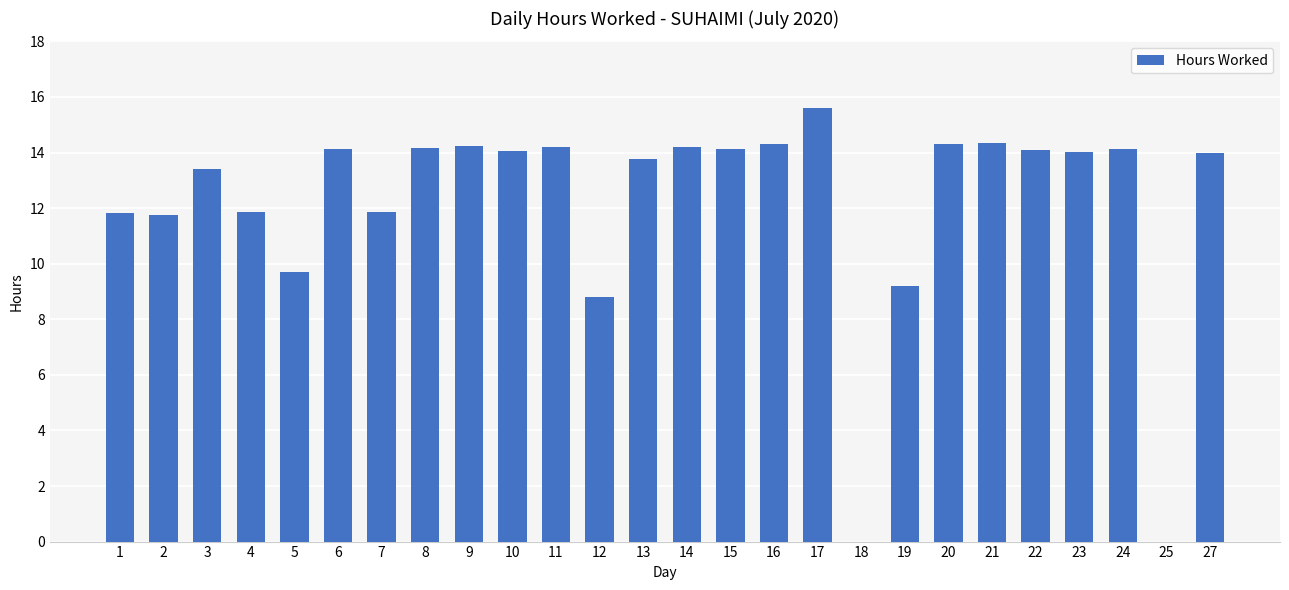

Approximately how many times larger is the value at 12 compared to 19?

1.0